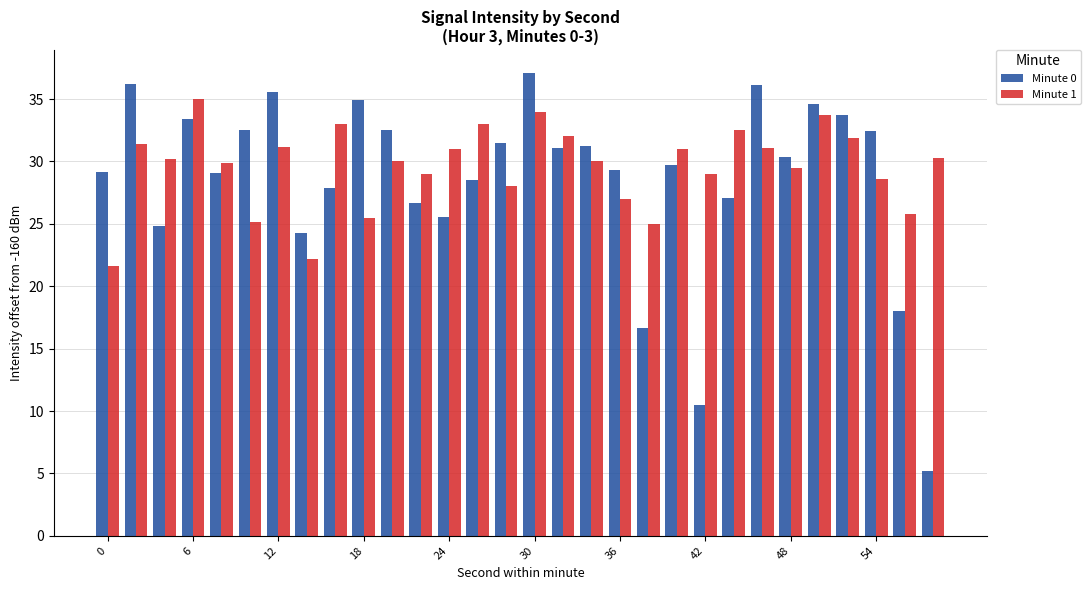

What is the highest value of the Minute 1 series?

35.0